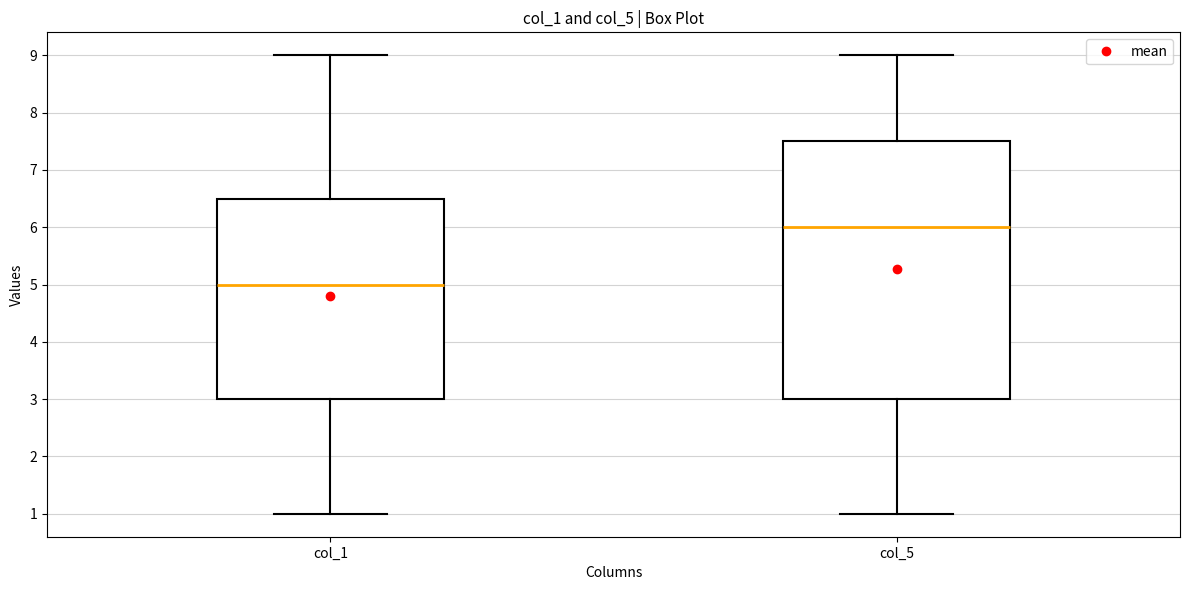

Reading left to right, transcribe this box plot: for each box, give where its median line is, the range the box spans, and where its two whiskers end, as read against the y-axis. The values are not printed on the chart, so give them approximately, as read against the axis.

col_1: median 5.0, box 3.0 to 6.5, whiskers 1.0 to 9.0
col_5: median 6.0, box 3.0 to 7.5, whiskers 1.0 to 9.0